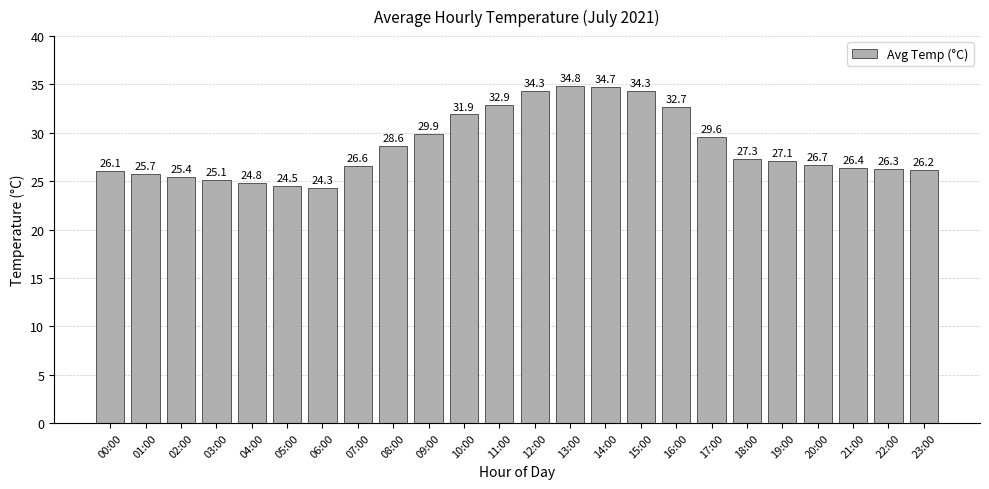

What is the average value?

28.6